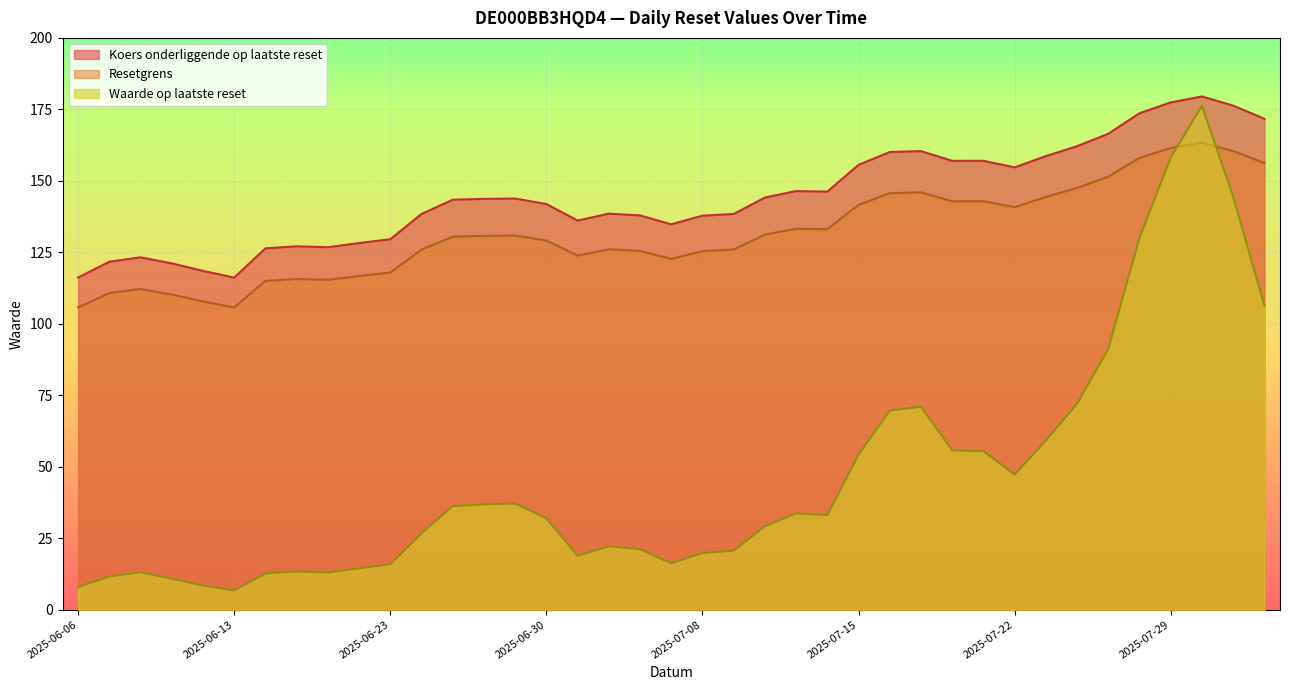

Is it true that Koers onderliggende op laatste reset equals 146.4 at 2025-07-11?

True